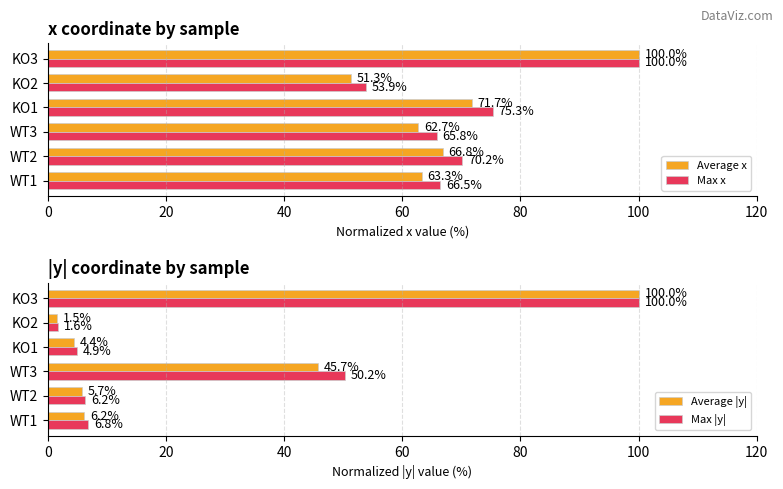

What is the difference between the second highest and minimum values in the Average |y| series?

44.2